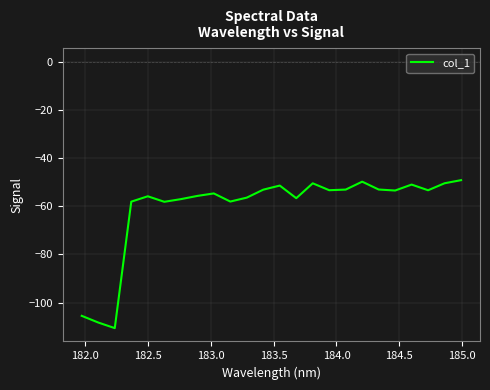

What is the smallest value displayed?

-110.5